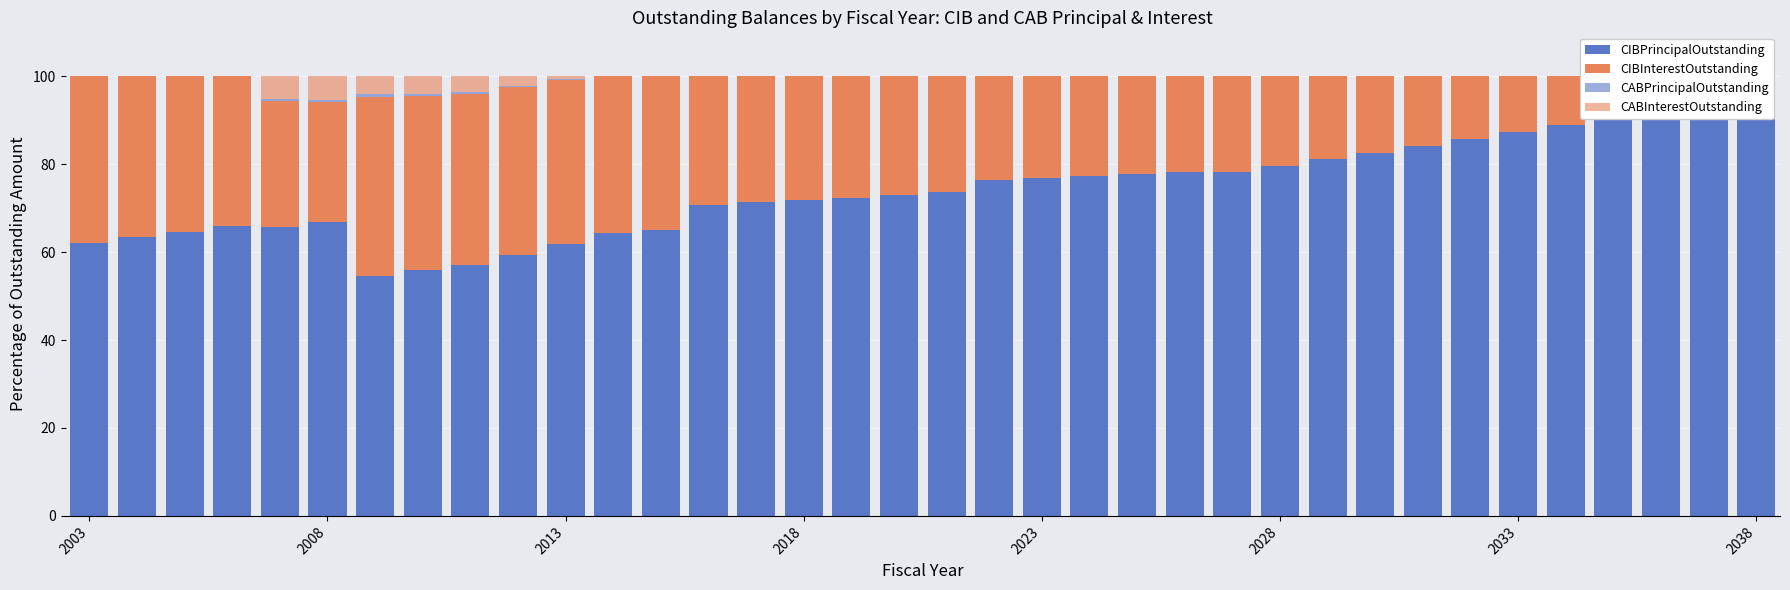

Which category has the lowest value across all series?

2003